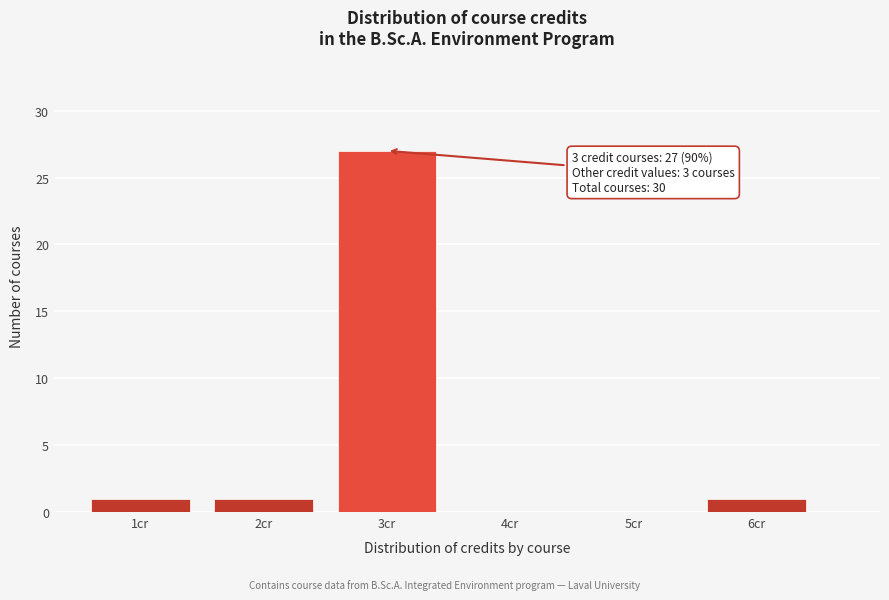

Over which range of the x-axis is the bar tallest?

2.5 to 3.5